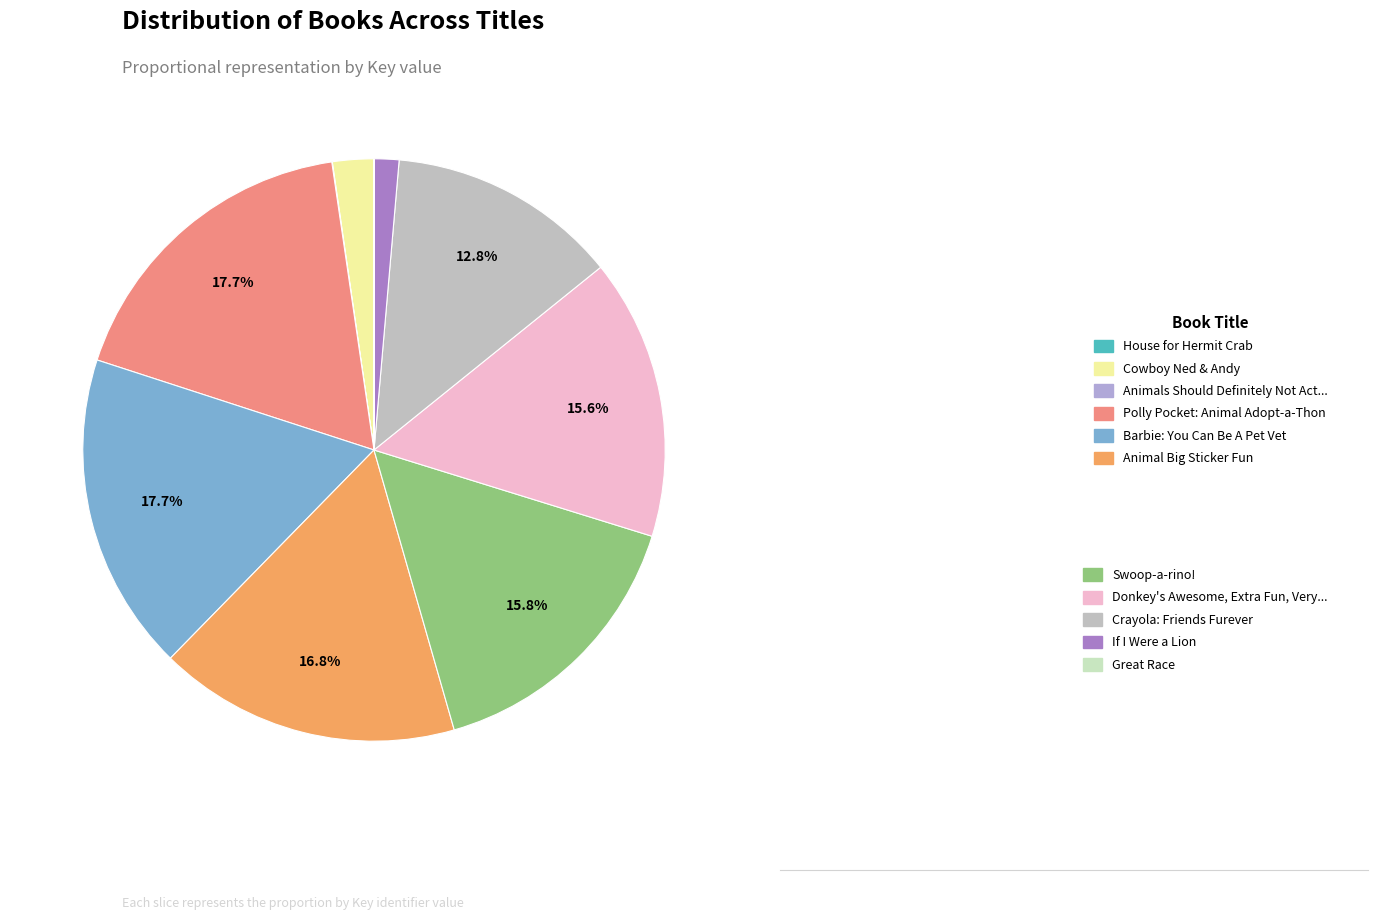

What is the smallest slice in the pie chart?

House for Hermit Crab